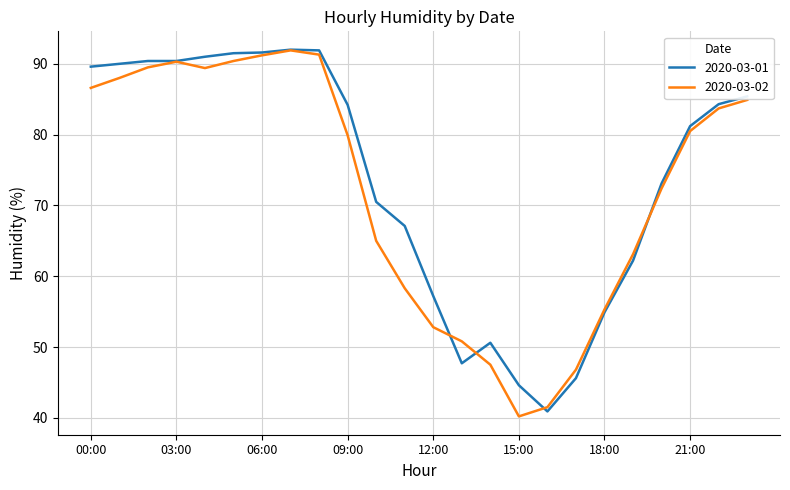

In 2020-03-02, how many points are lower than both neighbors (excluding endpoints)?

2